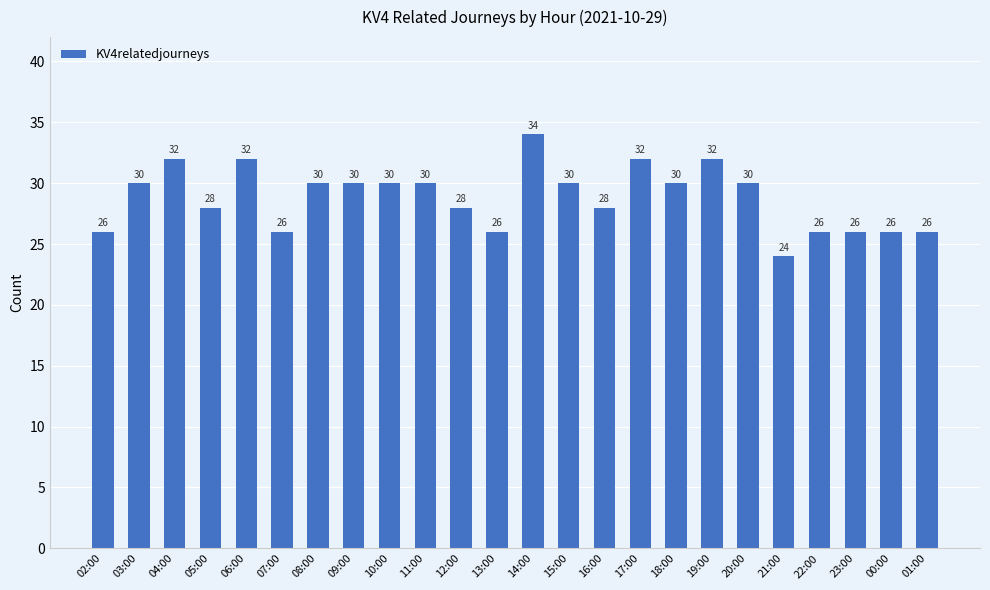

Between 17:00 and 07:00, which is larger?

17:00